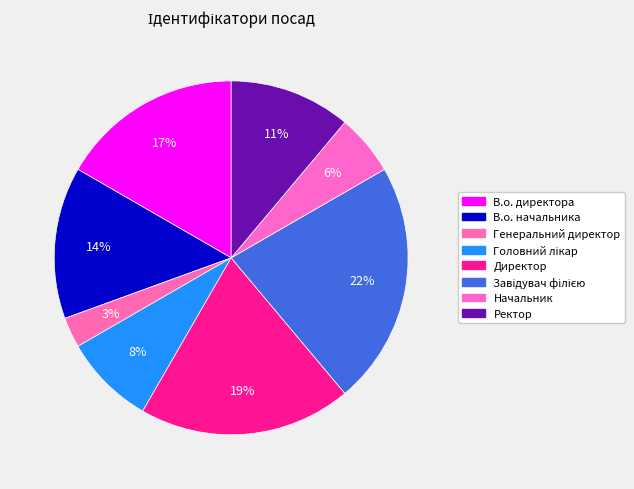

To the nearest percent, what percentage of the pie is Ректор?

11%